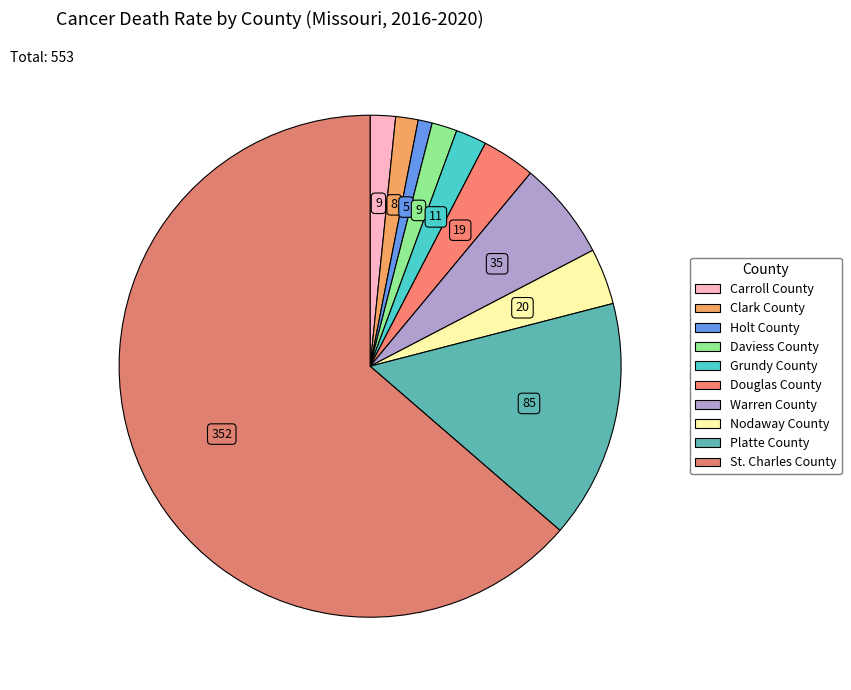

What is the largest slice in the pie chart?

St. Charles County